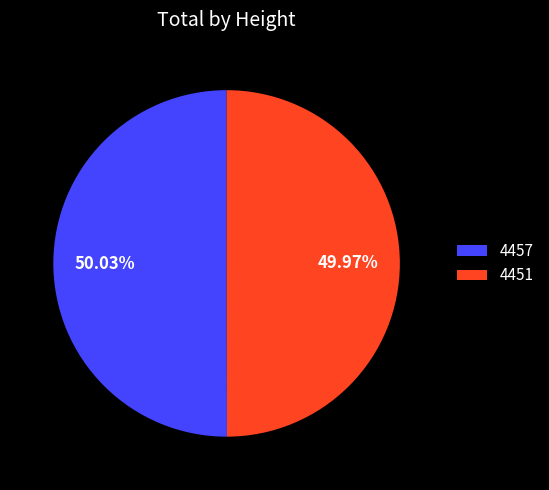

What is the ratio of the value at 4457 to the value at 4451?

1.0